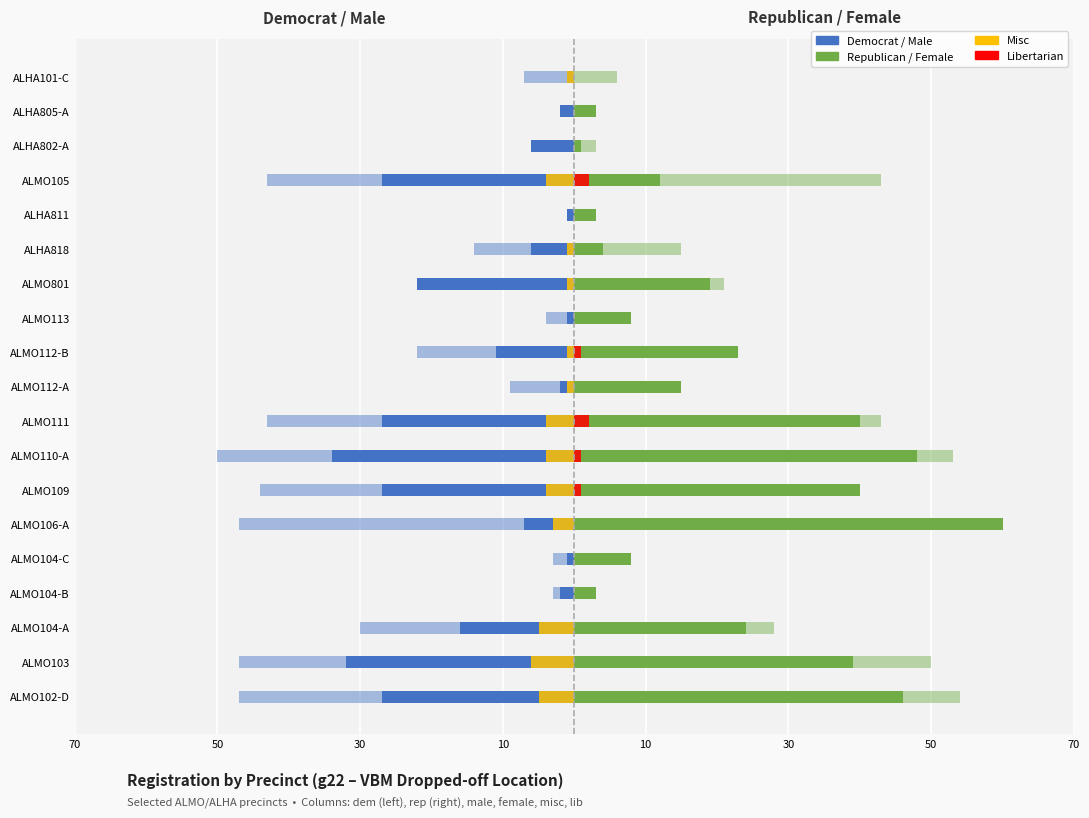

Count the number of categories in the chart.

19